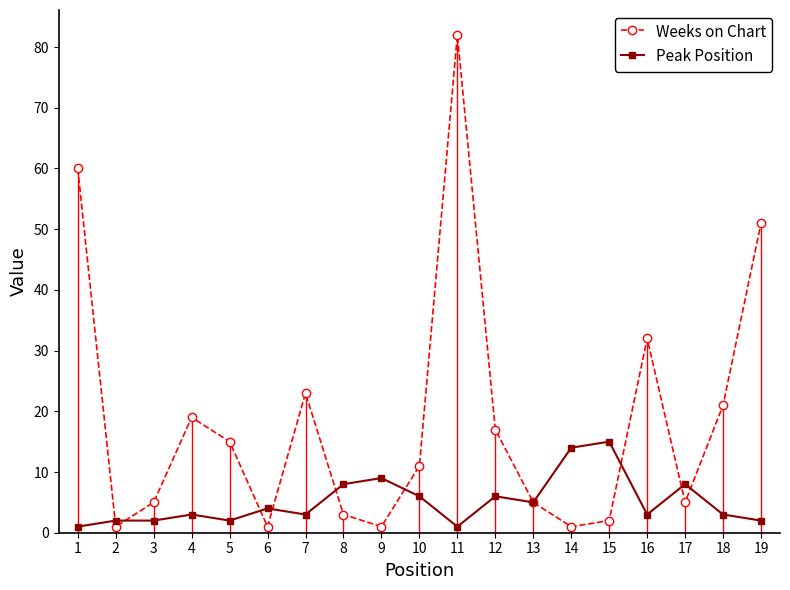

Rank the series at 8 from lowest to highest value.

Weeks on Chart, Peak Position